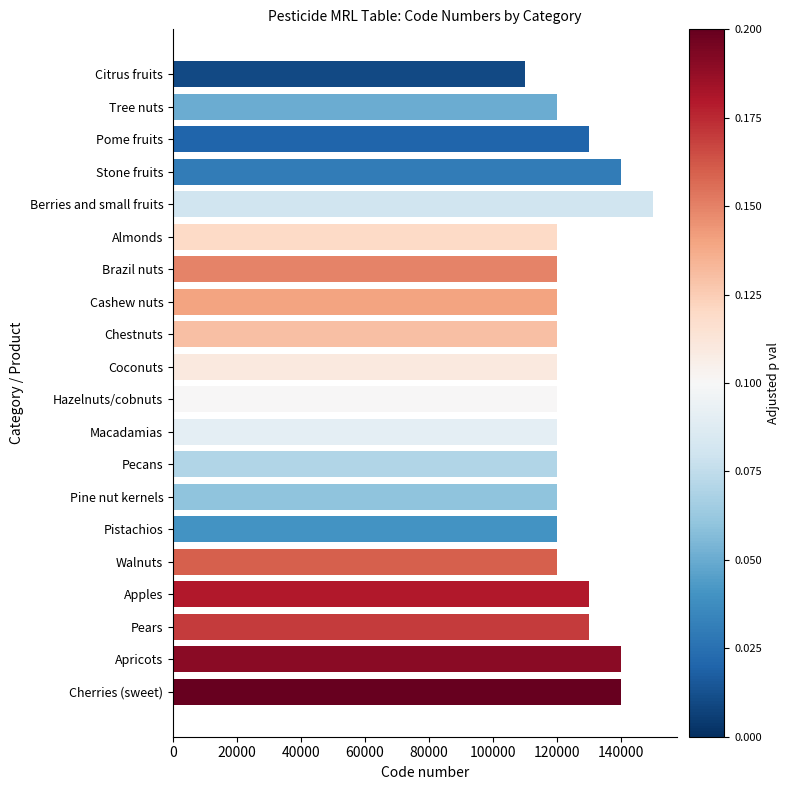

The value at Almonds is 83078. True or false?

False